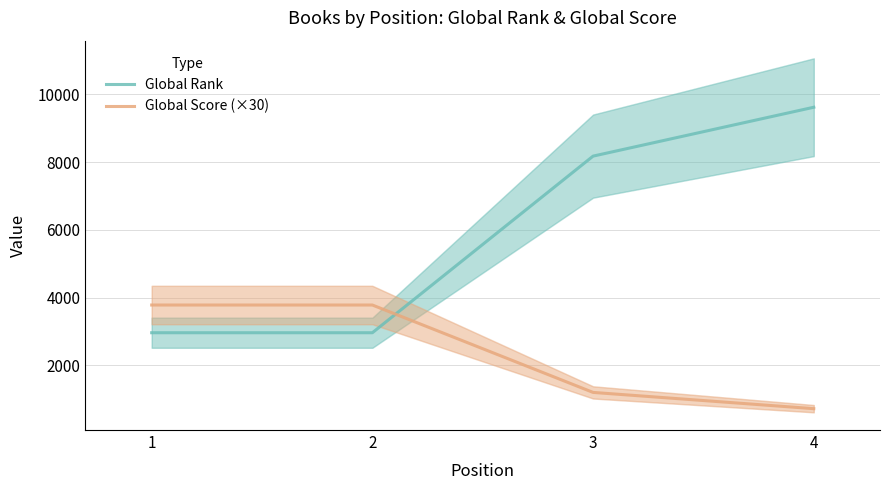

Which series changed the most between 2 and 4?

Global Rank